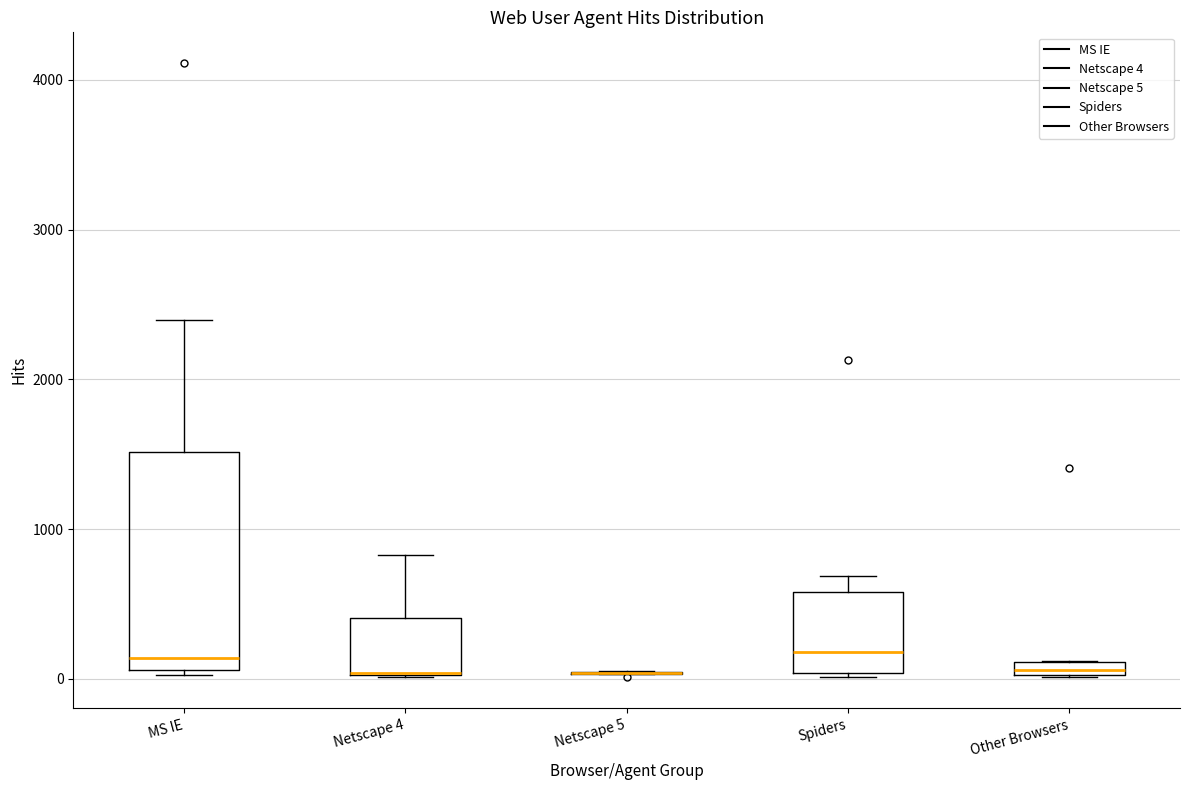

Where is the lower edge of the box for Other Browsers on the y-axis? The values are not printed on the chart, so give them approximately, as read against the axis.

0